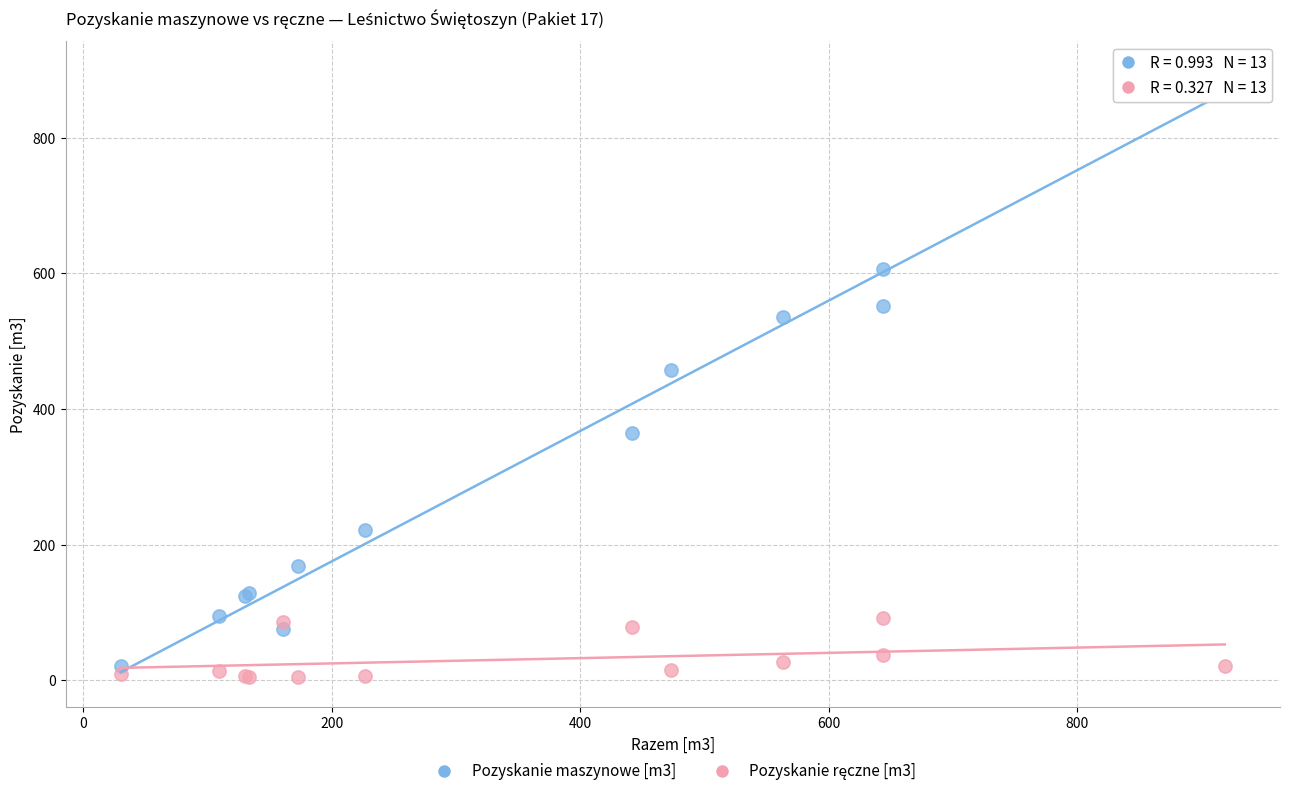

Which series has the largest Y range (max minus min)?

Pozyskanie maszynowe [m3]